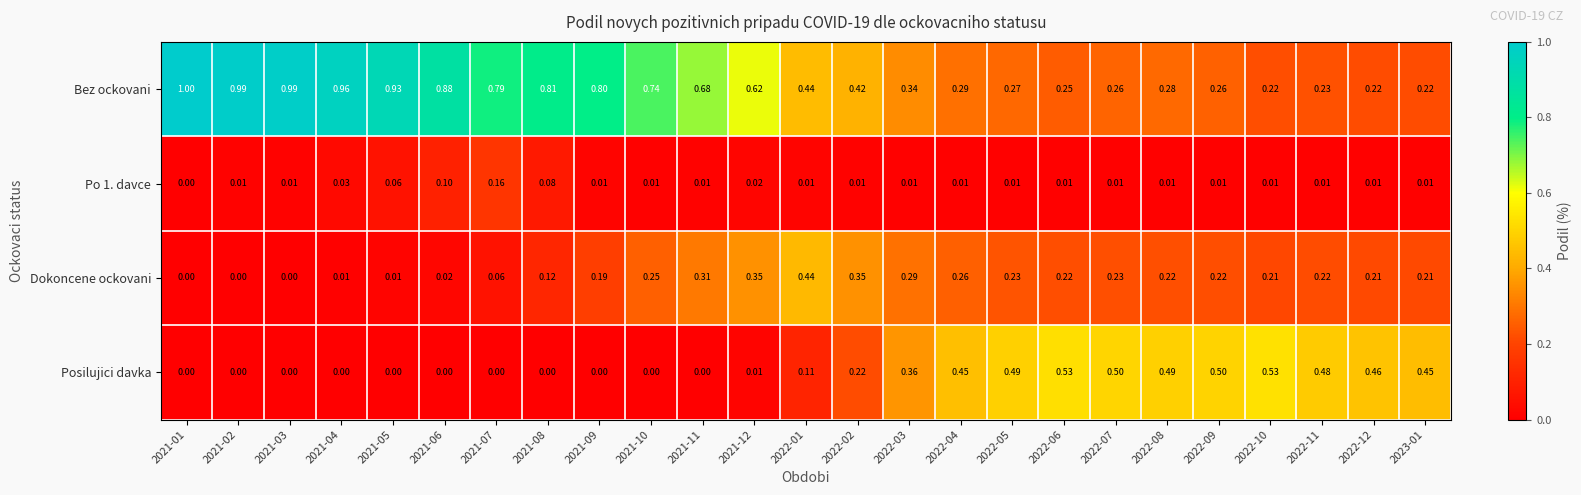

Which series changed the most between 2021-03 and 2022-12?

Bez ockovani